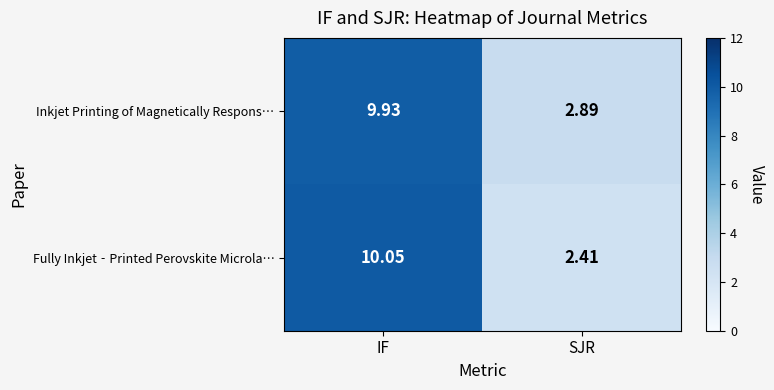

At which category is the sum across all series the highest?

IF